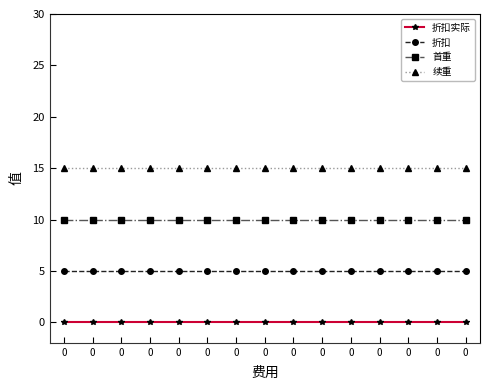

Is the value of 折扣 at 0 greater than the value of 续重 at 0?

No